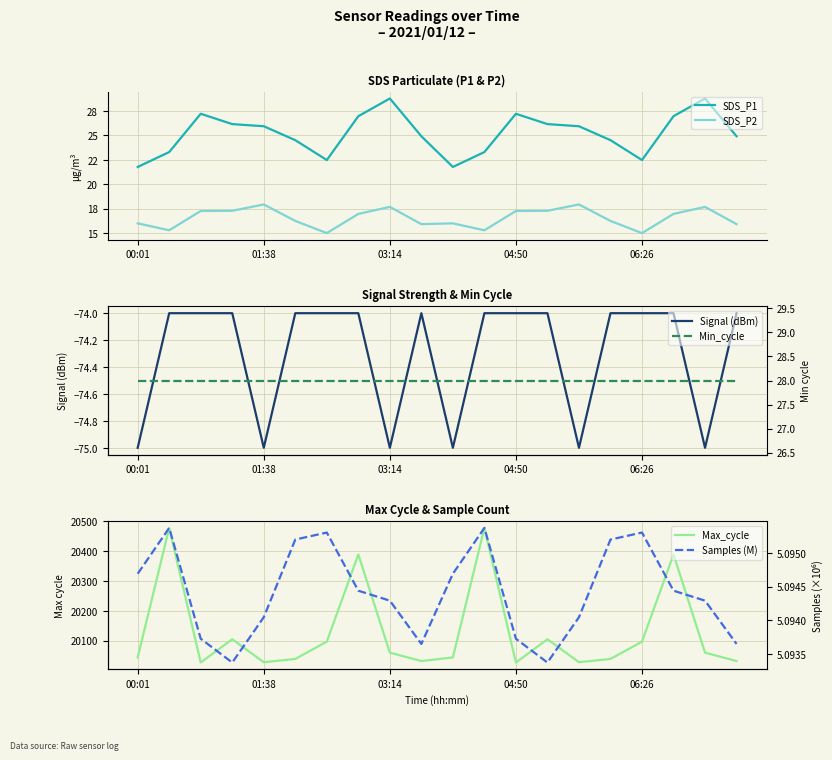

What position from the left is 03:14?

9